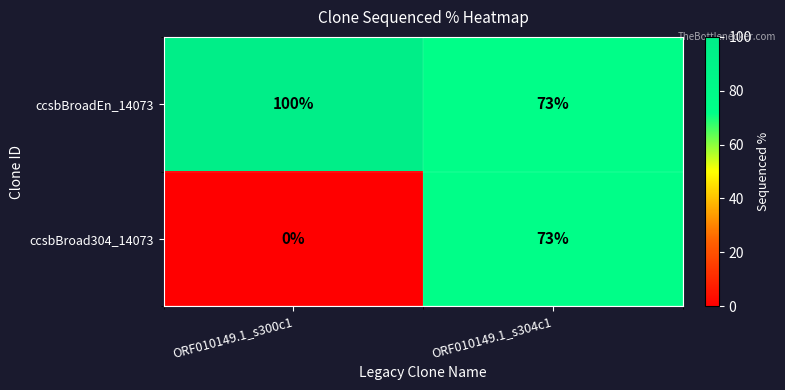

Count the number of categories in the chart.

2